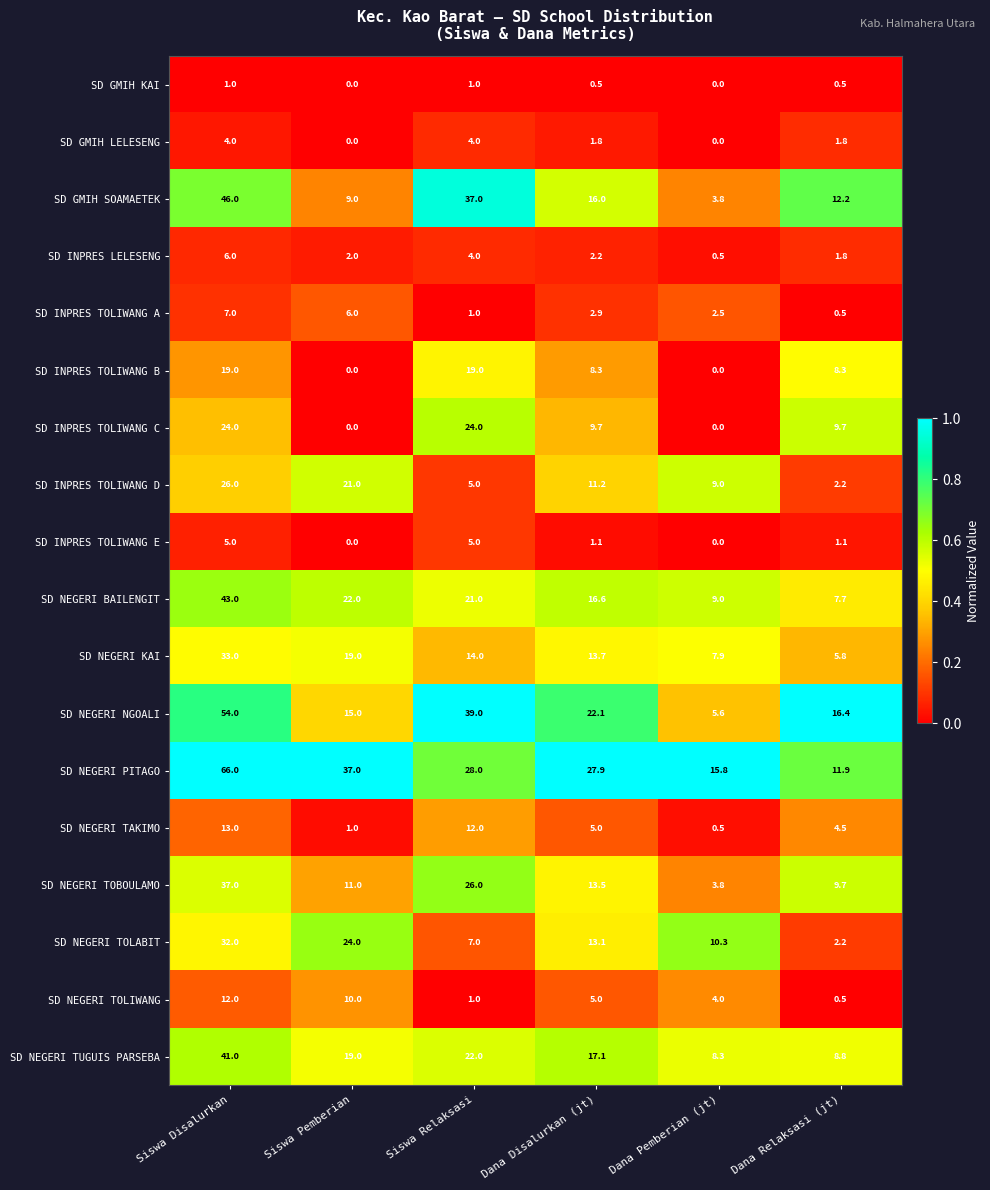

What is the spread (max minus min) of values at Dana Disalurkan (jt)?

27.4